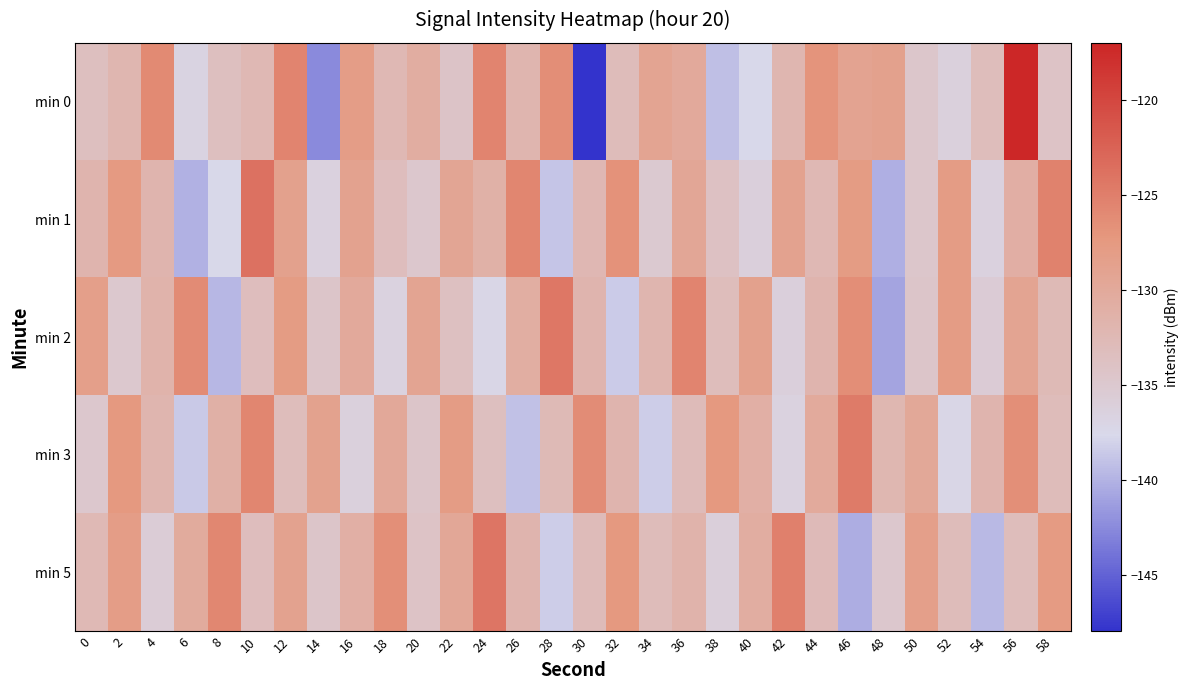

At 14, list the series in order from largest to smallest.

min 3, min 2, min 5, min 1, min 0